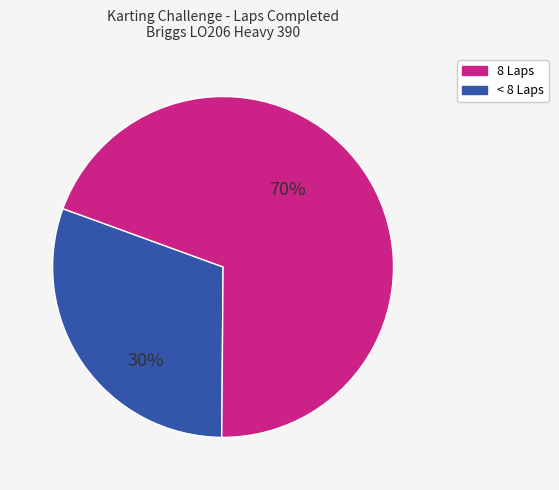

Is there any slice that represents more than half of the pie?

Yes